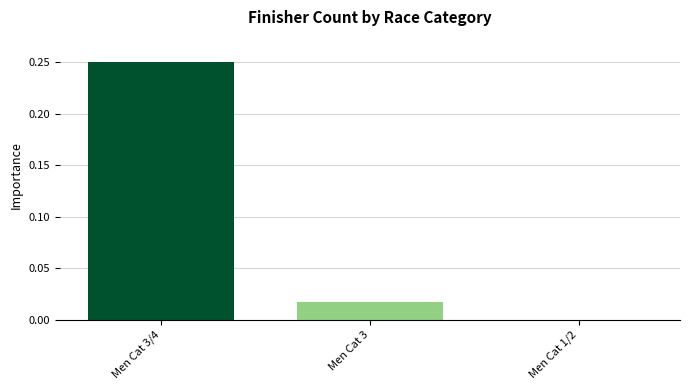

Which category has the highest value across all series?

Men Cat 3/4